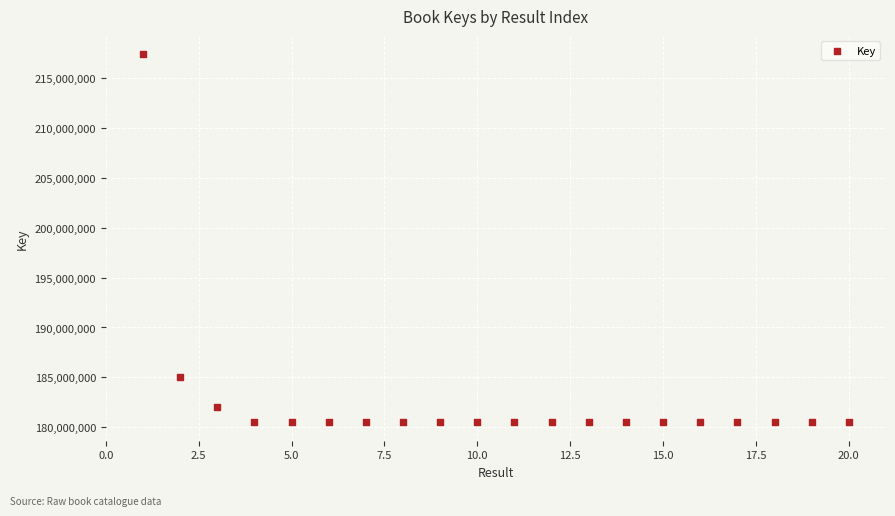

What is the range of X values (max minus min)?

19